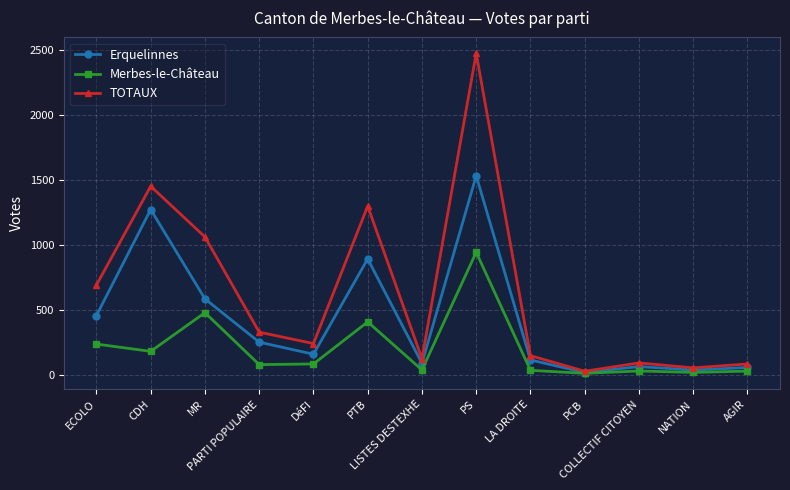

Rank the series by their maximum value, from highest to lowest.

TOTAUX, Erquelinnes, Merbes-le-Château